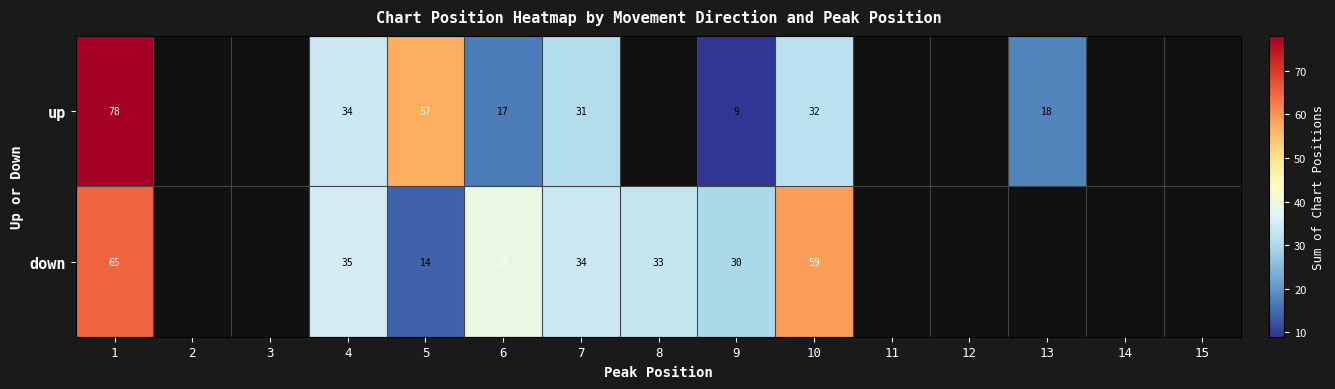

What is the smallest value displayed?

9.0